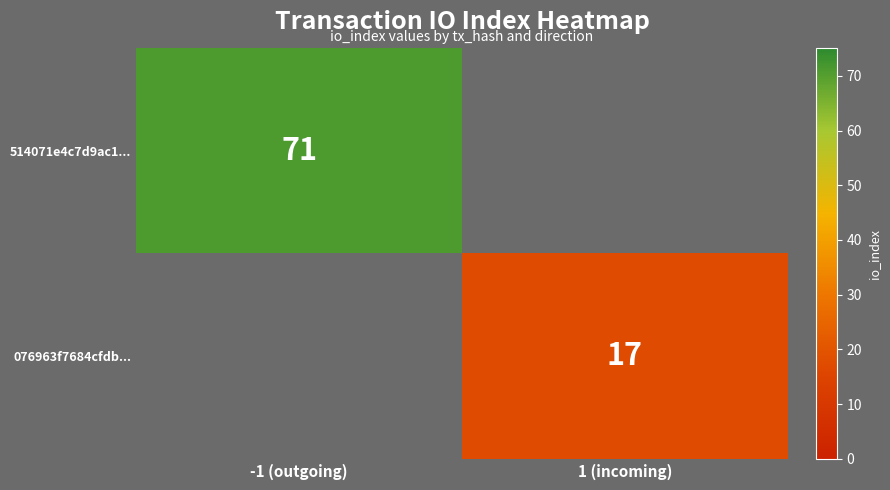

Count the number of data series in this chart.

2